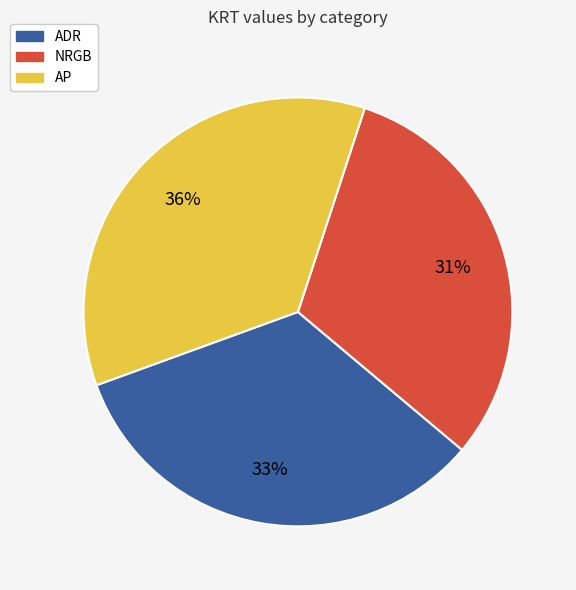

Is there any slice that represents more than half of the pie?

No